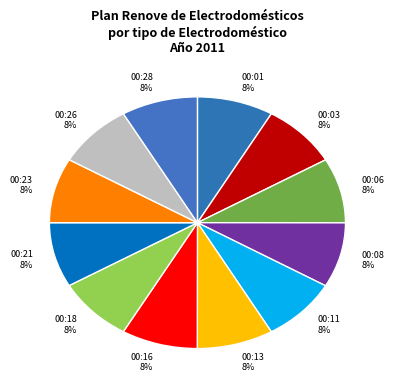

Count the number of slices in the pie.

12